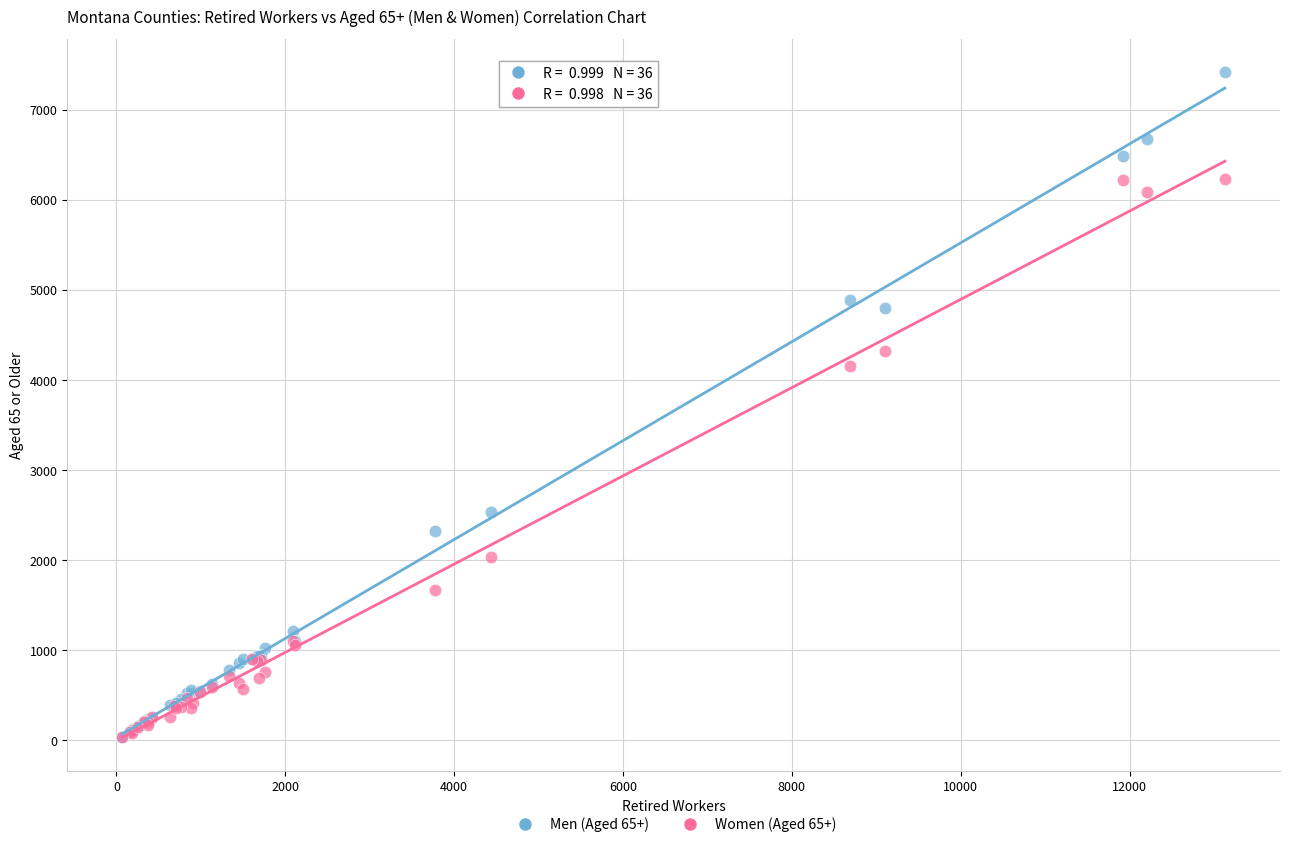

What are all the series names shown in the legend?

Men (Aged 65+), Women (Aged 65+)